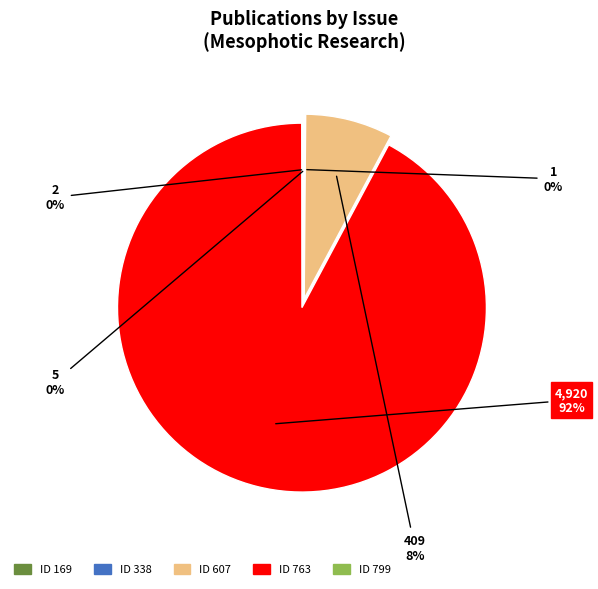

To the nearest percent, what is the difference between the largest and smallest slice percentages?

92%